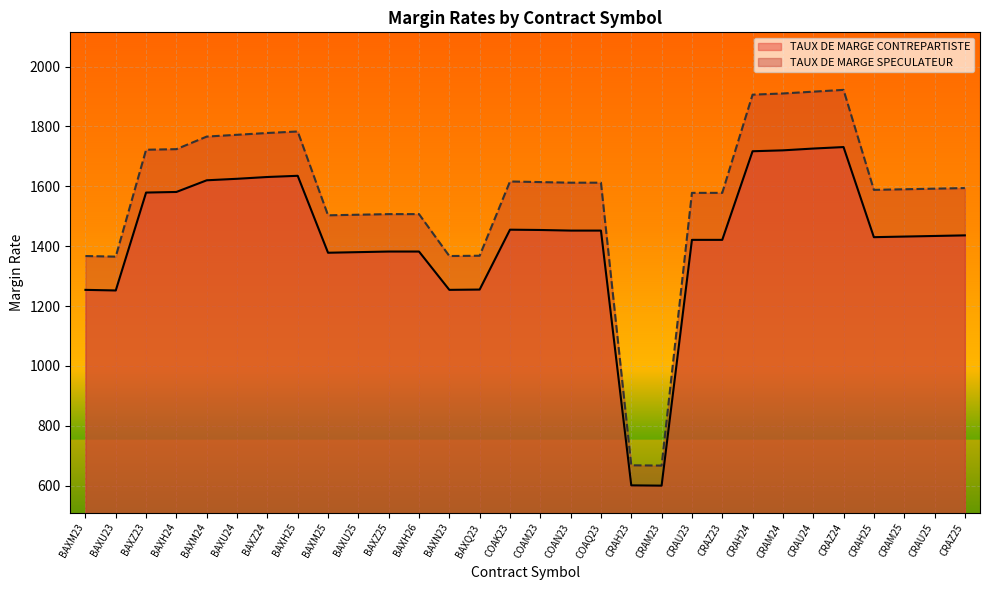

At BAXM24, list the series in order from smallest to largest.

TAUX DE MARGE CONTREPARTISTE, TAUX DE MARGE SPECULATEUR